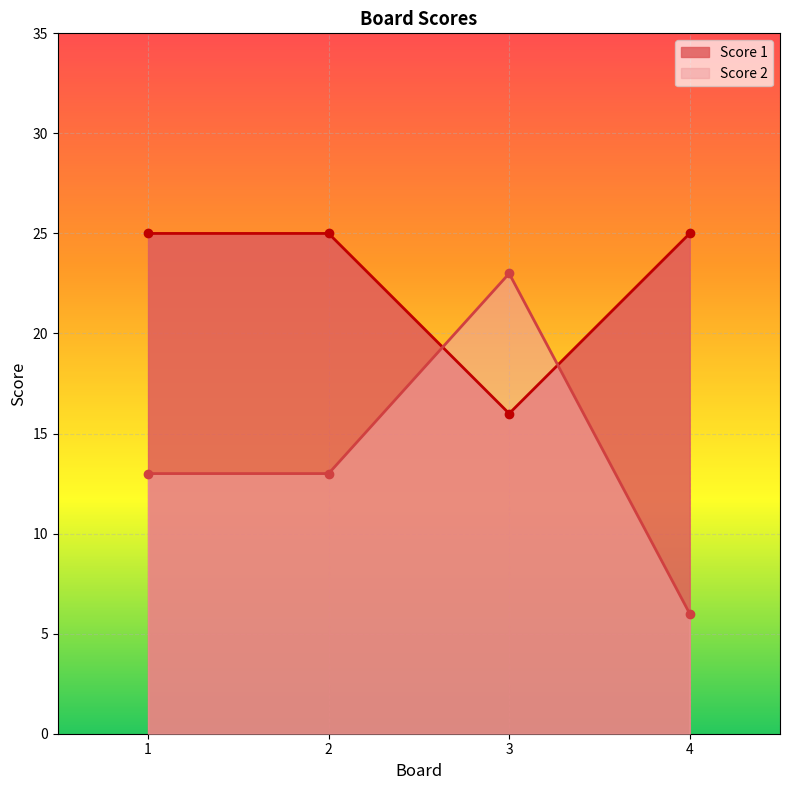

Is it true that Score 1 equals 25 at 1?

True